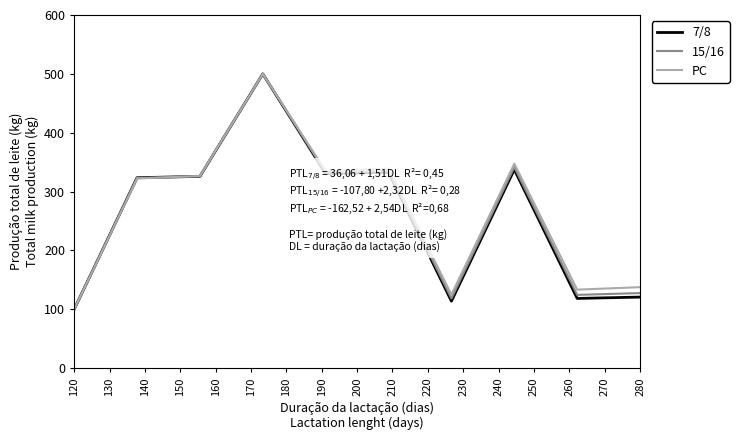

What is the minimum value for 15/16?

100.0